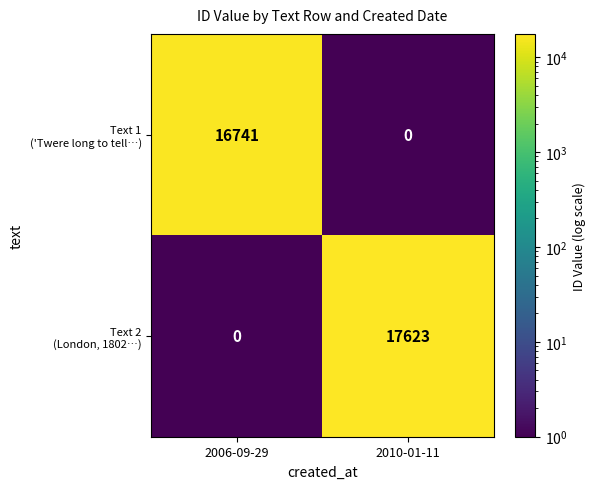

What is the total value across all series at 2006-09-29?

16741